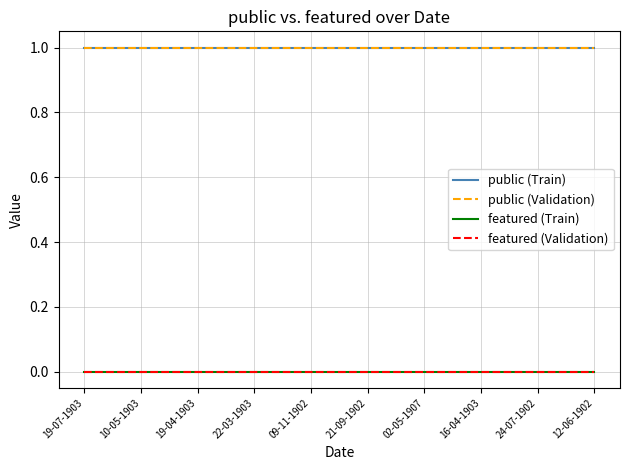

Does the chart have visible grid lines?

Yes